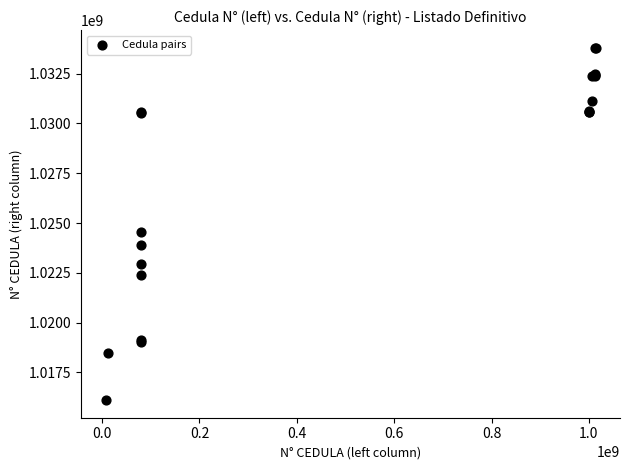

What Y value in the scatter plot is closest to 1024954984?

1024572077